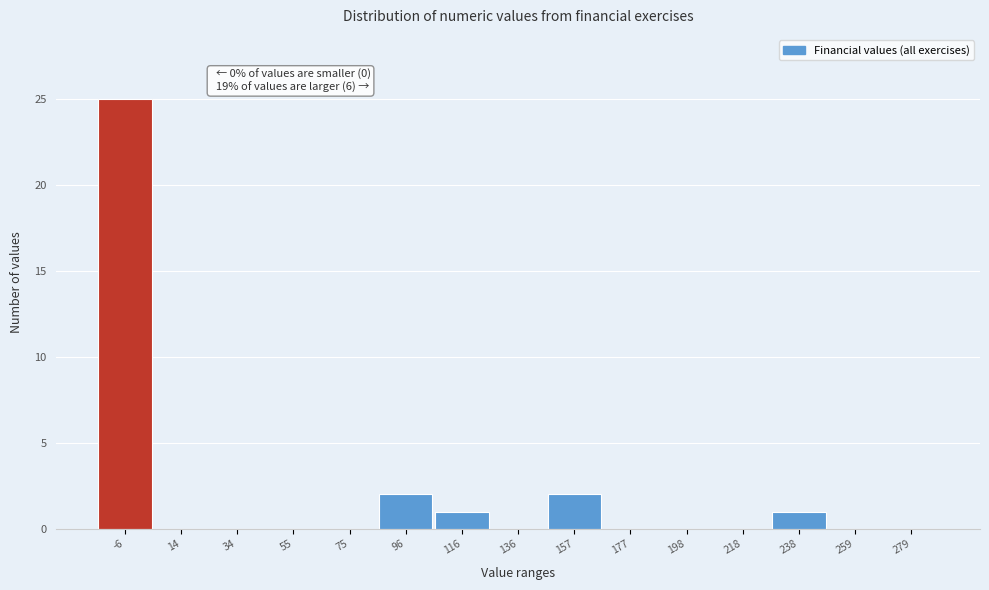

Reading left to right, list all the values displayed in this chart.

-6=25	14=0	34=0	55=0	75=0	96=2	116=1	136=0	157=2	177=0	198=0	218=0	238=1	259=0	279=0